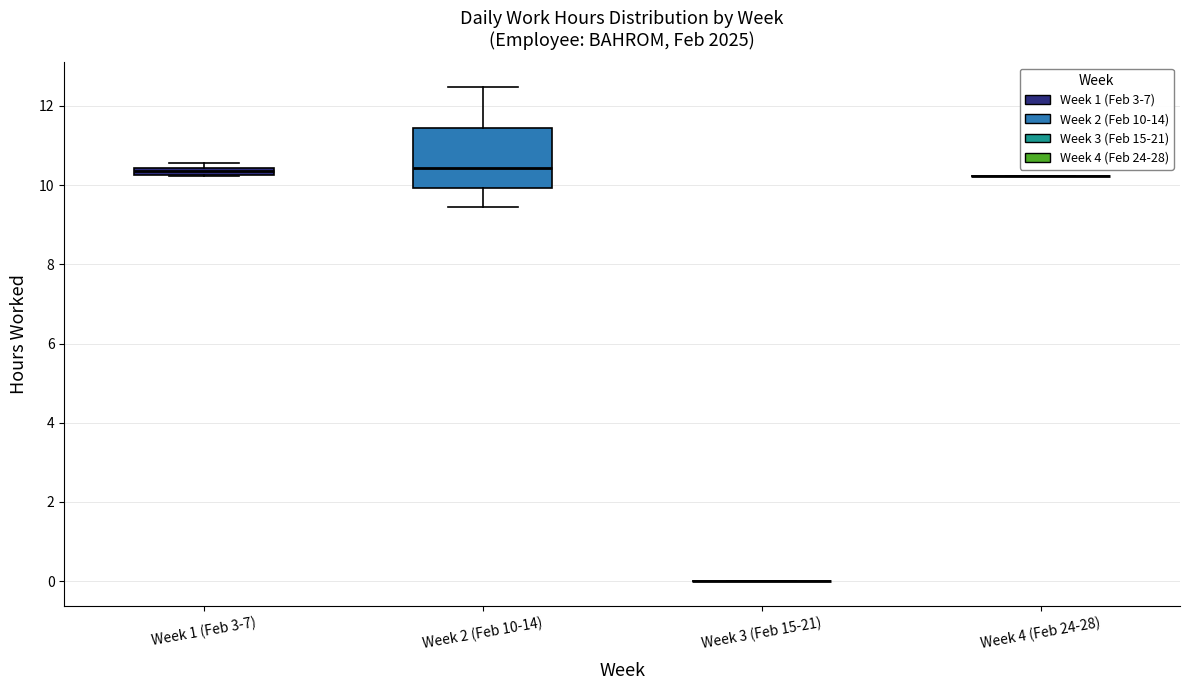

Which box is the tallest, from its lower edge to its upper edge?

Week 2 (Feb 10-14)